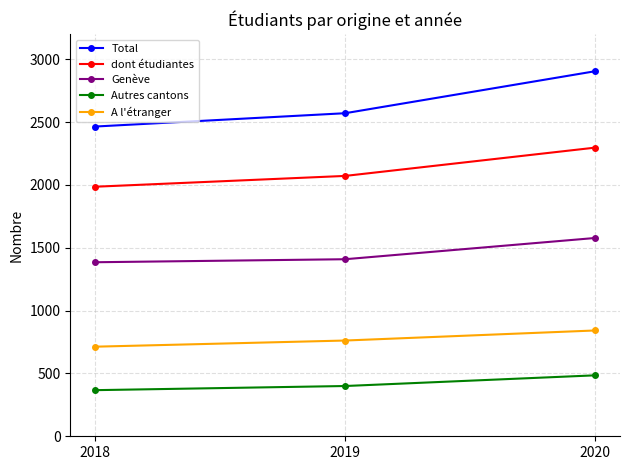

What is the difference between the maximum and minimum values in the Autres cantons series?

118